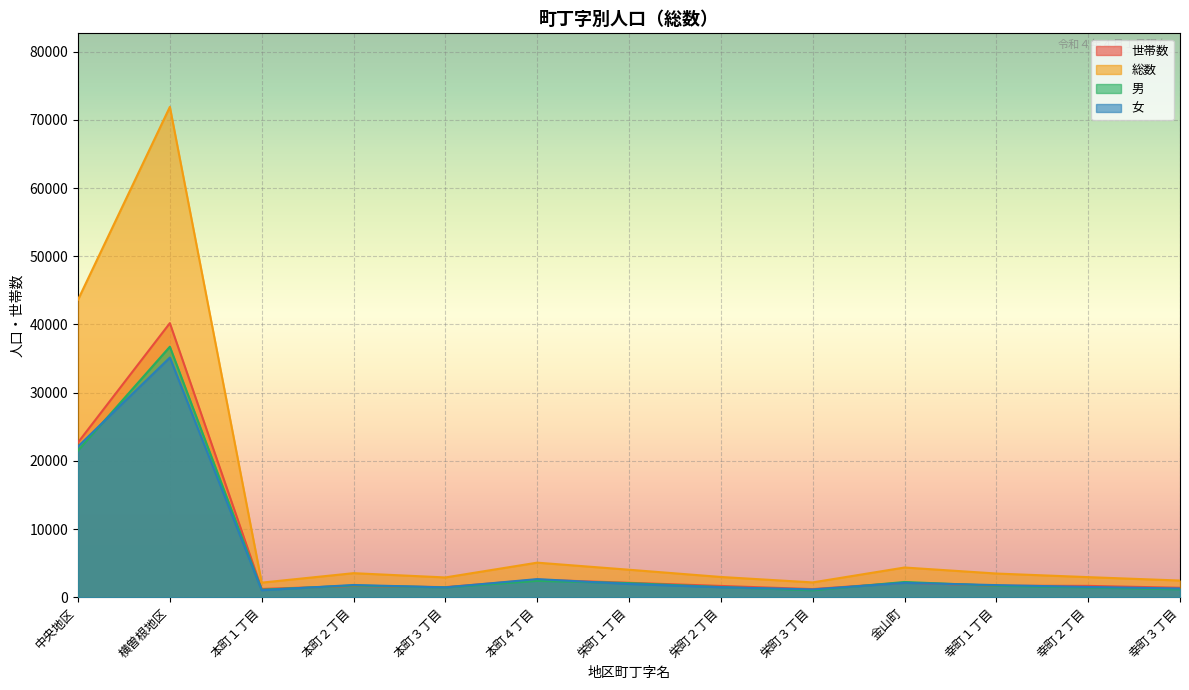

Is the value of 男 at 栄町１丁目 greater than the value of 世帯数 at 幸町２丁目?

Yes